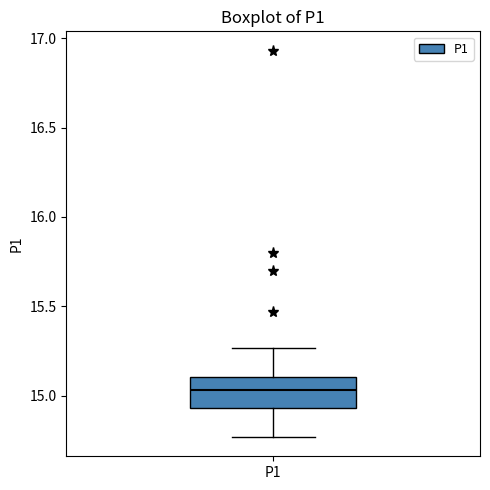

Read this box plot against the y-axis: the position of the median line, the range covered by the box, and the ends of both whiskers. The values are not printed on the chart, so give them approximately, as read against the axis.

median 15.05, box 14.95 to 15.10, whiskers 14.75 to 15.25